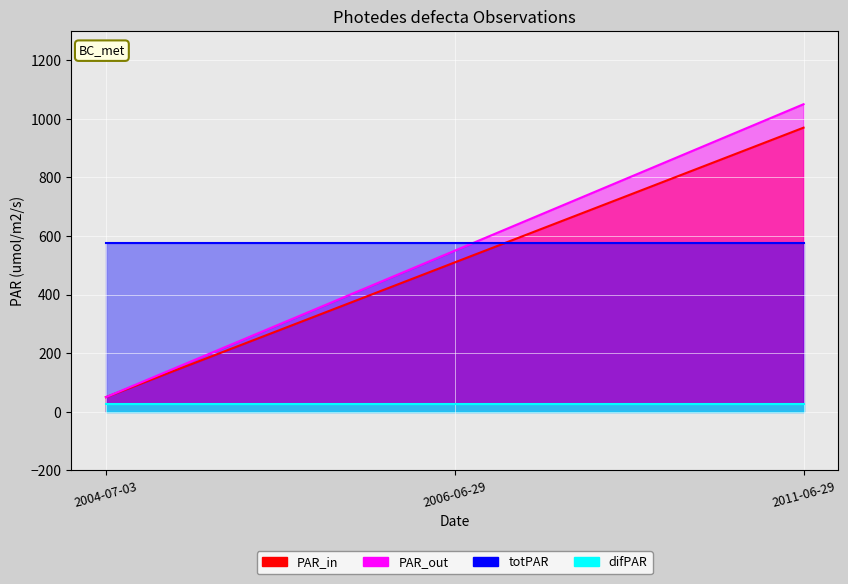

At which category is the sum across all series the highest?

2011-06-29